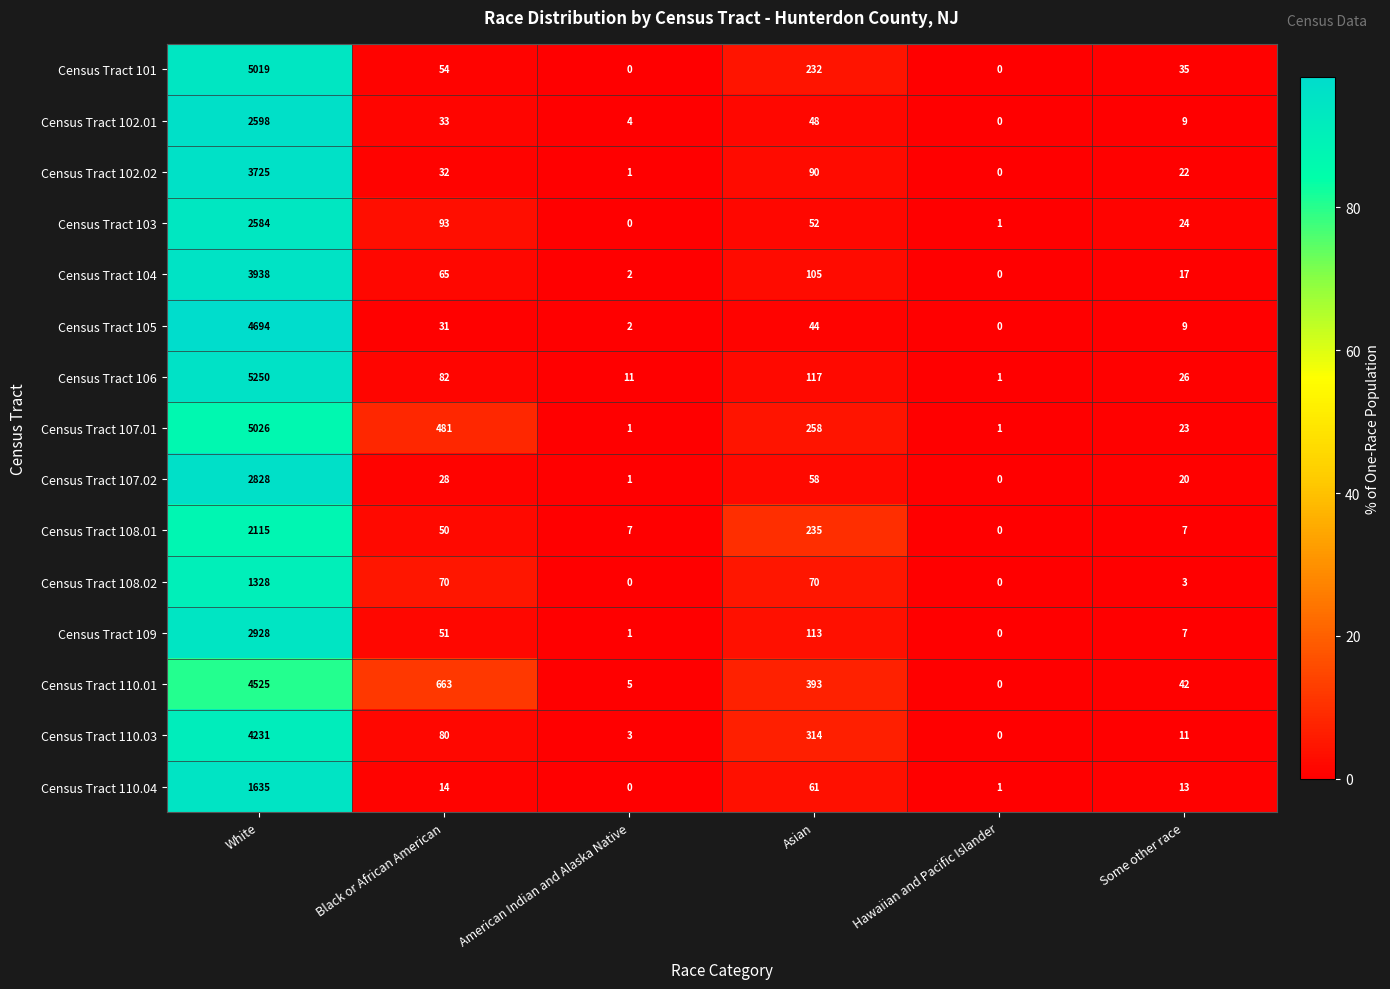

At which label does Census Tract 107.02 first exceed 28?

White